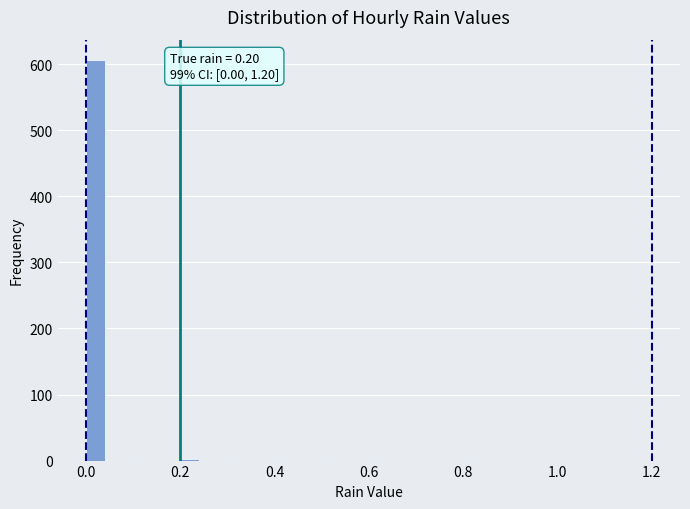

Read against the x-axis, roughly where is the centre of the tallest bar?

0.02